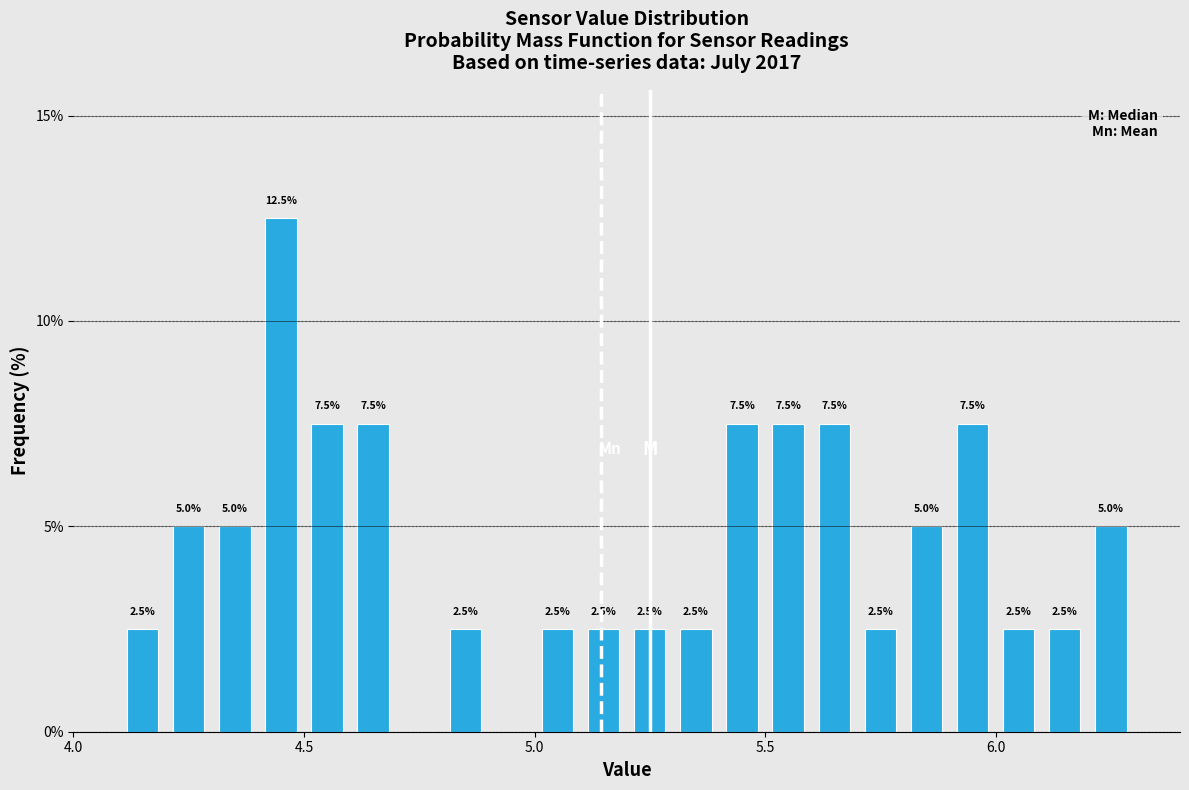

Read against the x-axis, roughly where is the centre of the tallest bar?

4.45